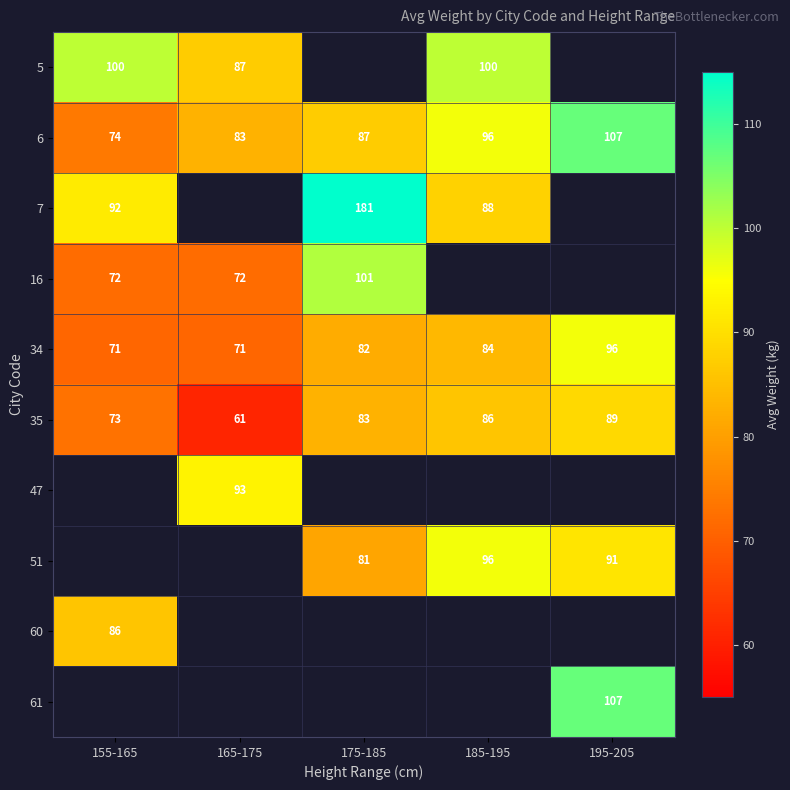

The 35 series shows 100.1 at 155-165. True or false?

False